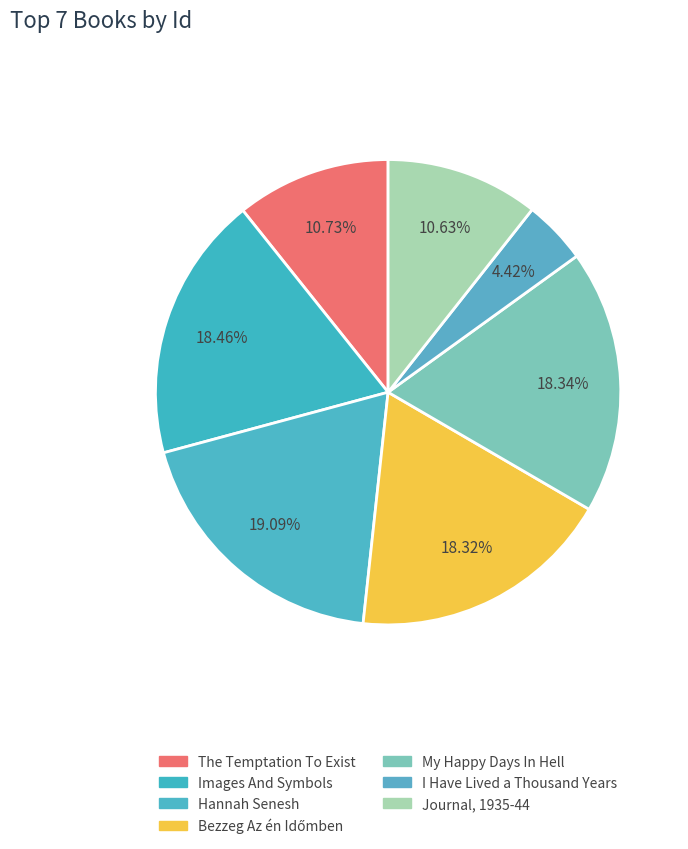

How many slices are in this pie chart?

7